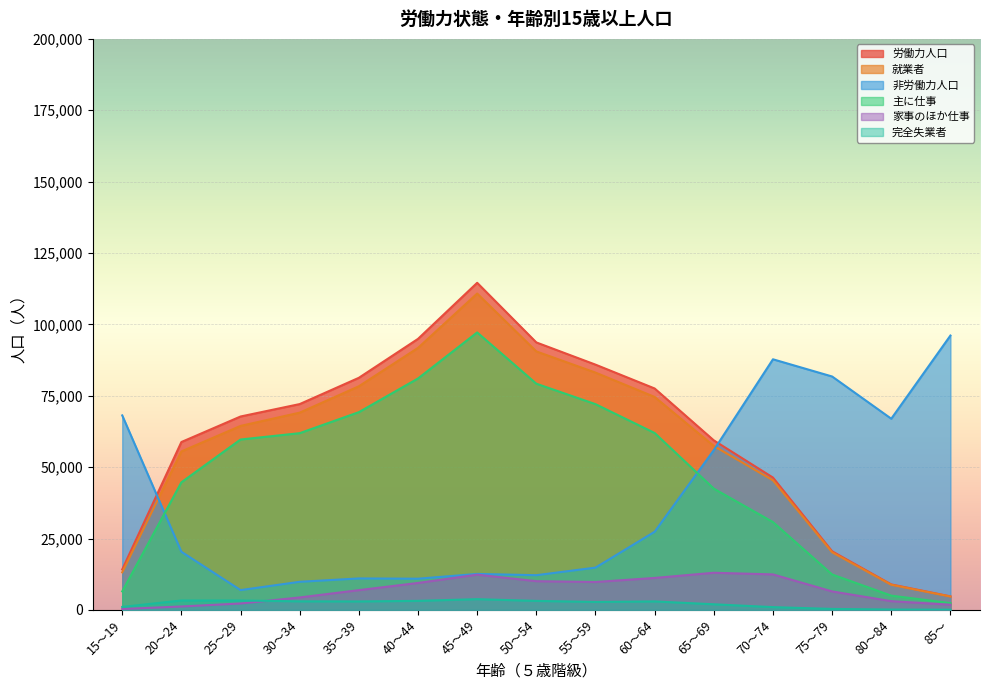

True or false: 主に仕事 and 完全失業者 cross at least once.

False